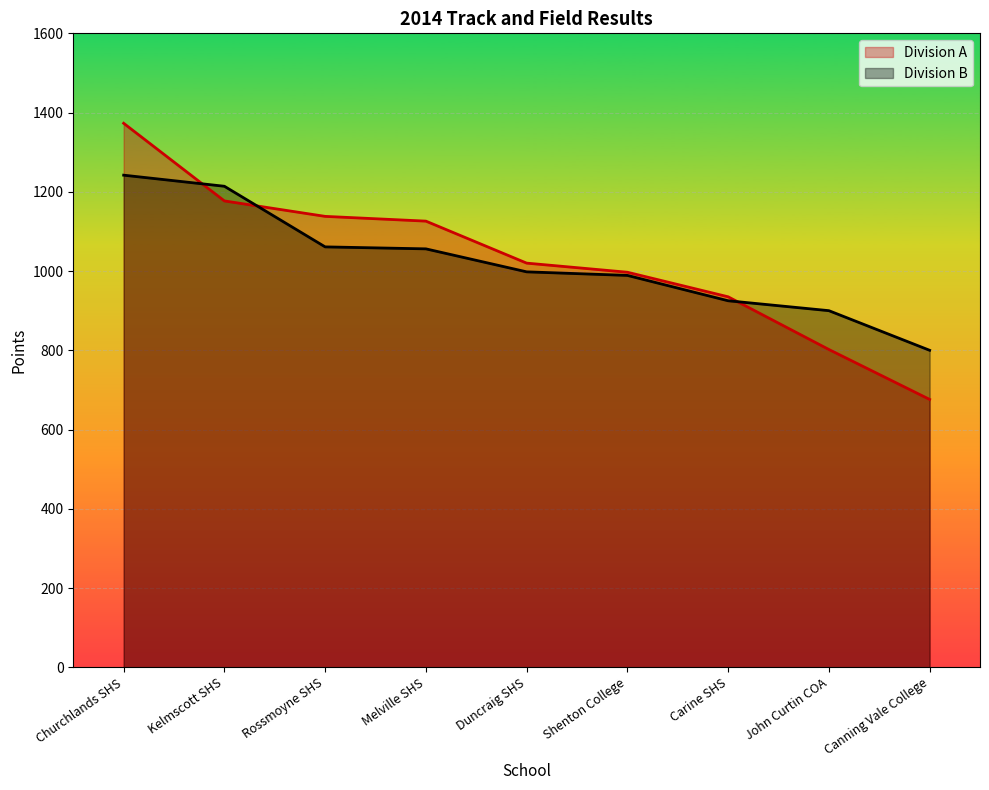

Reading left to right, transcribe all the data shown in this chart.

Division A: Churchlands SHS=1373	Kelmscott SHS=1177	Rossmoyne SHS=1138	Melville SHS=1126	Duncraig SHS=1020	Shenton College=997	Carine SHS=935	John Curtin COA=802	Canning Vale College=676
Division B: Churchlands SHS=1242	Kelmscott SHS=1214	Rossmoyne SHS=1061	Melville SHS=1056	Duncraig SHS=998	Shenton College=989	Carine SHS=925	John Curtin COA=900	Canning Vale College=800